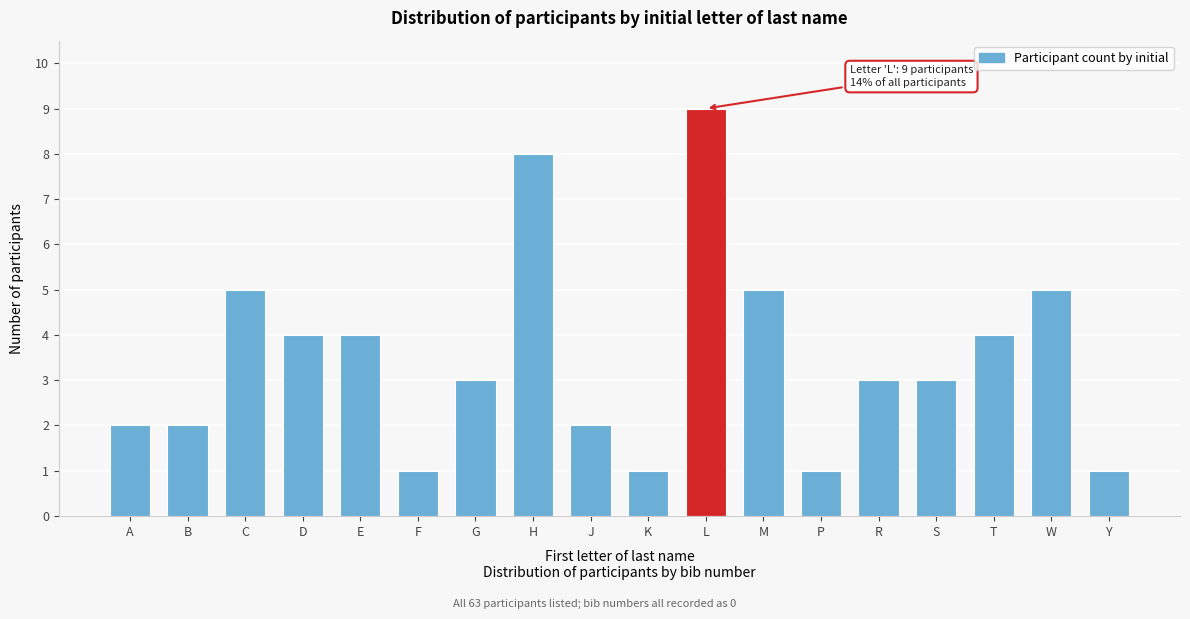

Reading left to right, list all the values displayed in this chart.

A=2	B=2	C=5	D=4	E=4	F=1	G=3	H=8	J=2	K=1	L=9	M=5	P=1	R=3	S=3	T=4	W=5	Y=1